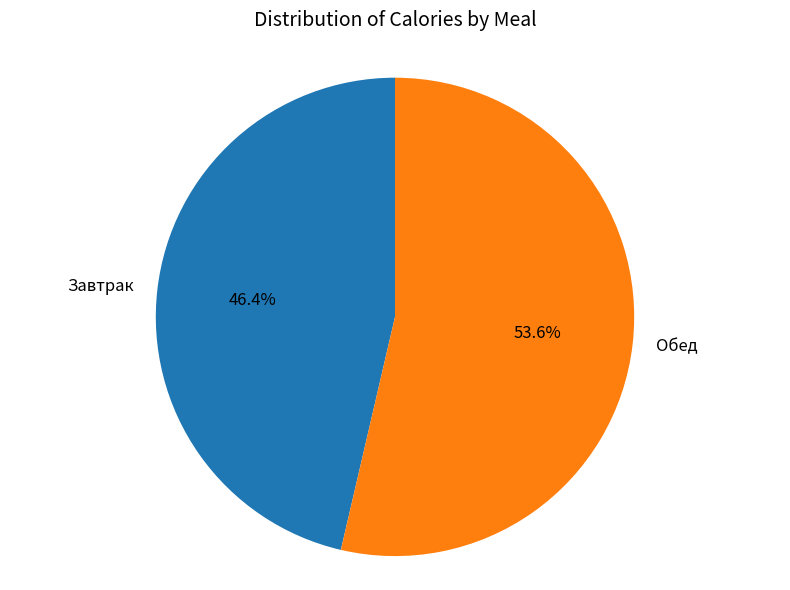

Which slice is the smallest?

Завтрак